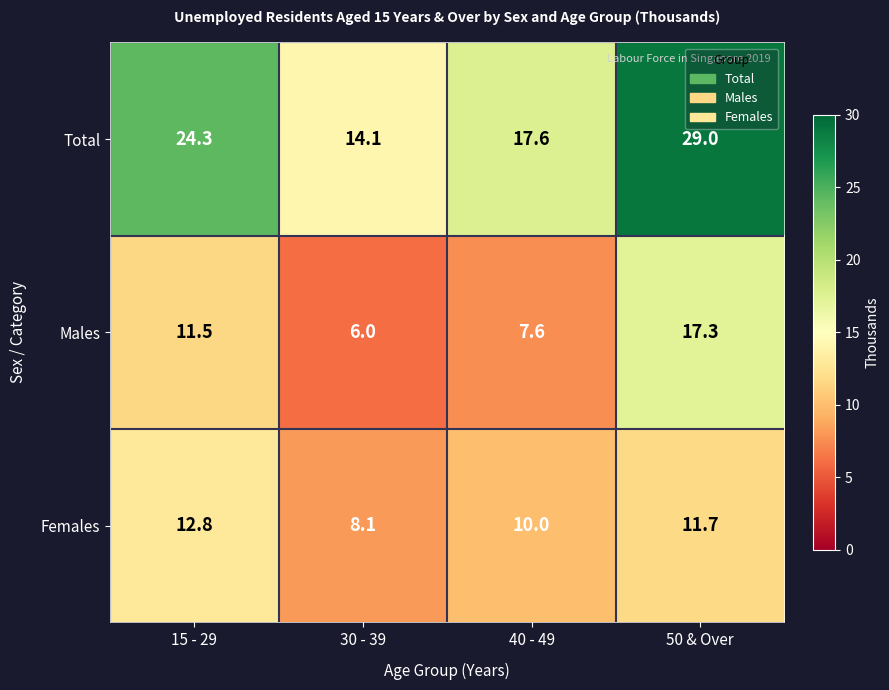

The Females series shows 10.0 at 40 - 49. True or false?

True